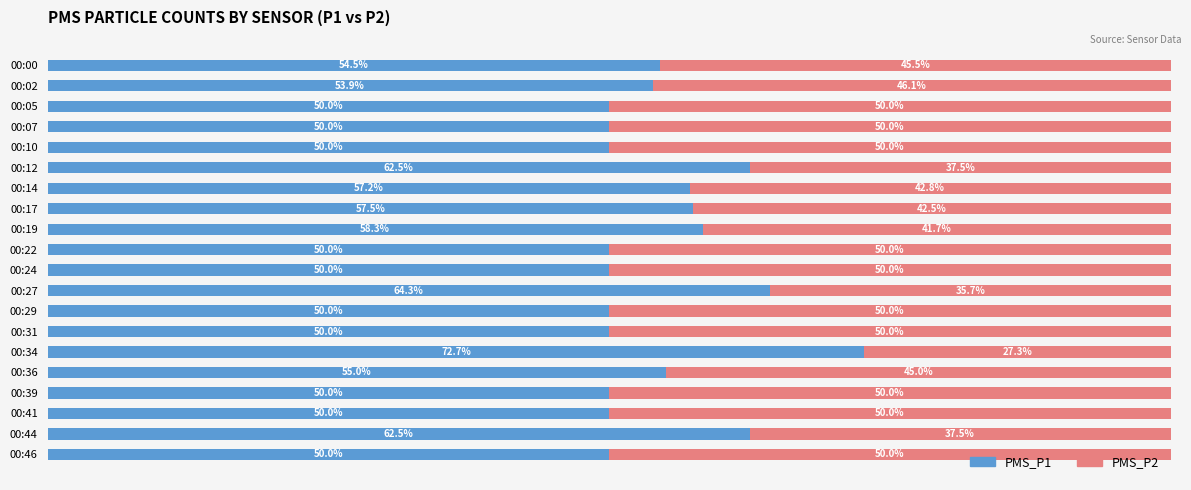

What are all the series names shown in the legend?

PMS_P1, PMS_P2